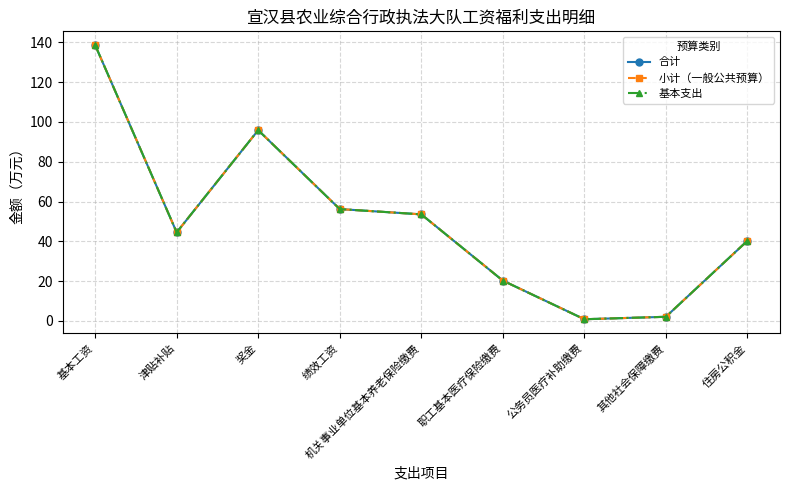

The 合计 series shows 89.0 at 基本工资. True or false?

False